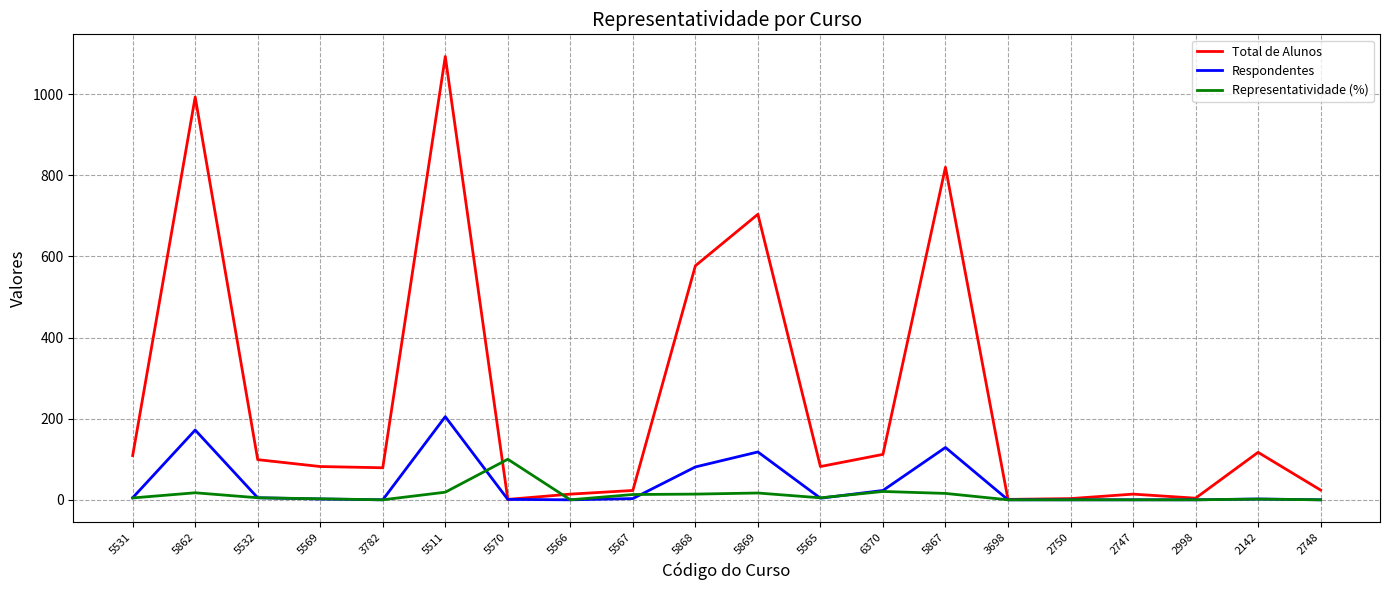

Which series has the largest total across all categories?

Total de Alunos